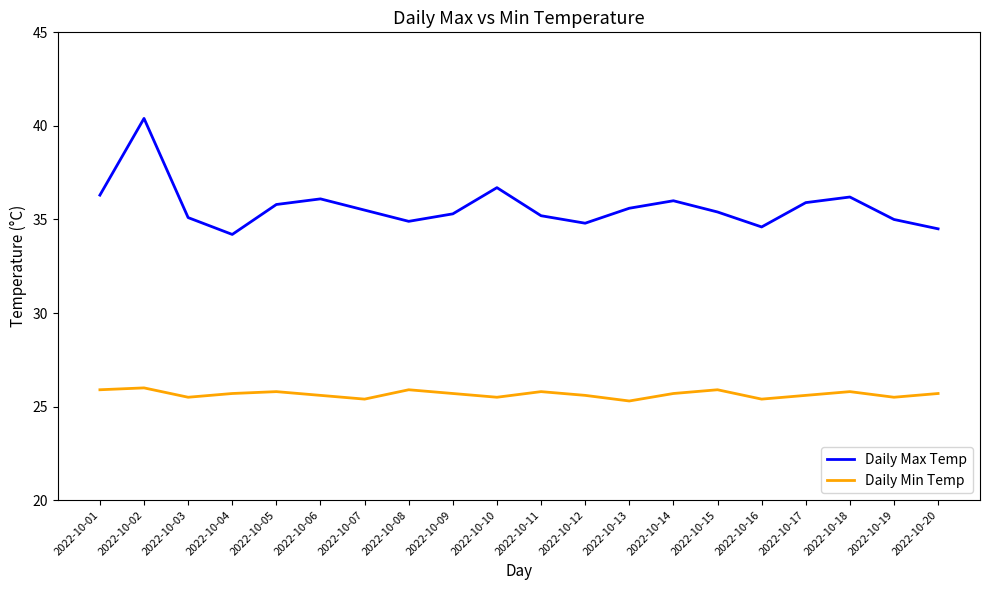

True or false: Daily Min Temp and Daily Max Temp intersect in this chart.

False